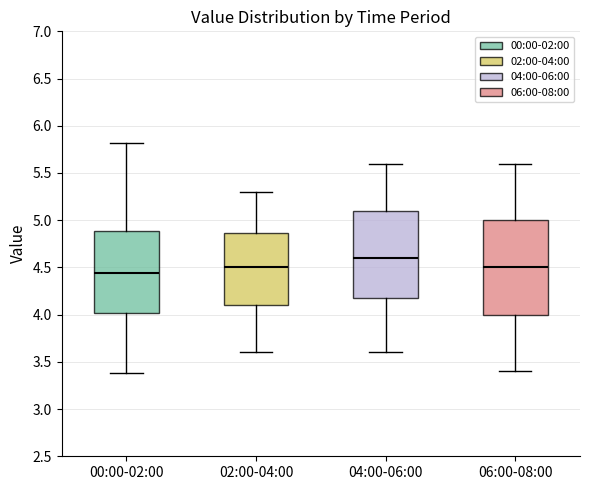

Where does the lower whisker of the box for 02:00-04:00 end on the y-axis? The values are not printed on the chart, so give them approximately, as read against the axis.

3.60